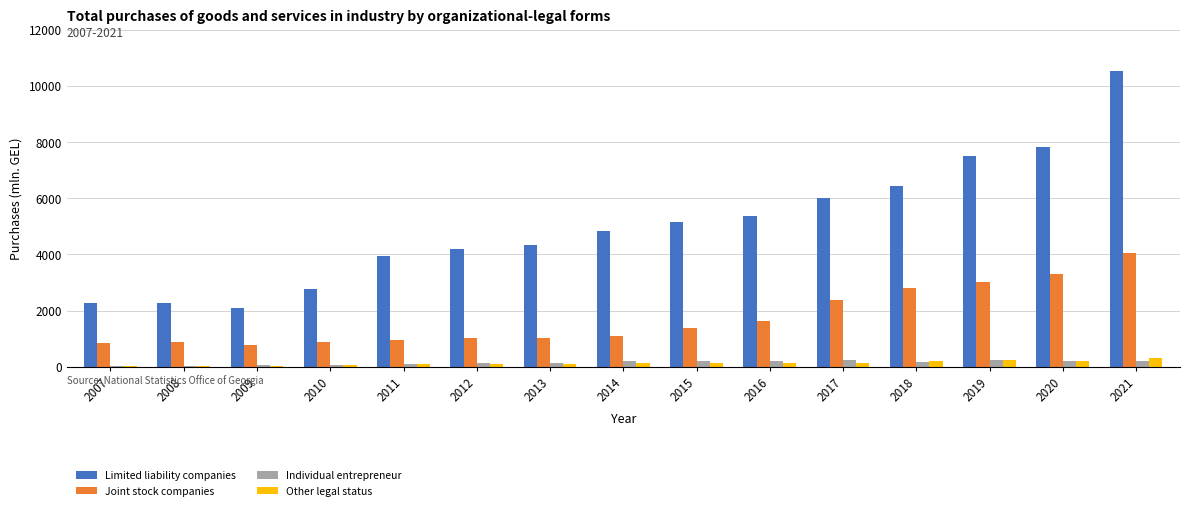

What are all the series names shown in the legend?

Limited liability companies, Joint stock companies, Individual entrepreneur, Other legal status